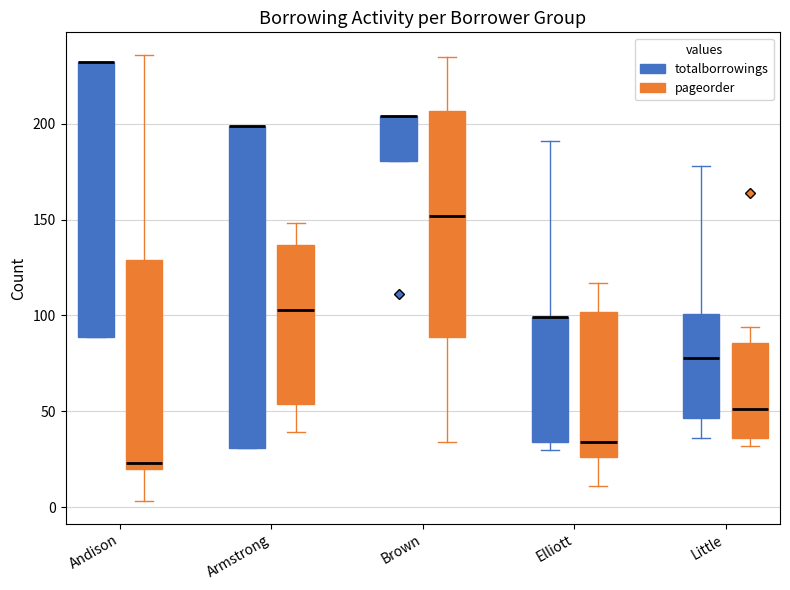

Reading left to right, read every box against the y-axis: the position of its median line, the range the box covers, and the ends of its whiskers. The values are not printed on the chart, so give them approximately, as read against the axis.

Andison (totalborrowings): median 230 (drawn on the box's upper edge), box 90 to 230, whiskers 90 to 230
Andison (pageorder): median 25, box 20 to 130, whiskers 5 to 235
Armstrong (totalborrowings): median 200 (drawn on the box's upper edge), box 30 to 200, whiskers 30 to 200
Armstrong (pageorder): median 105, box 55 to 135, whiskers 40 to 150
Brown (totalborrowings): median 205 (drawn on the box's upper edge), box 180 to 205, whiskers 180 to 205
Brown (pageorder): median 150, box 90 to 205, whiskers 35 to 235
Elliott (totalborrowings): median 100 (drawn on the box's upper edge), box 35 to 100, whiskers 30 to 190
Elliott (pageorder): median 35, box 25 to 100, whiskers 10 to 115
Little (totalborrowings): median 80, box 45 to 100, whiskers 35 to 180
Little (pageorder): median 50, box 35 to 85, whiskers 30 to 95